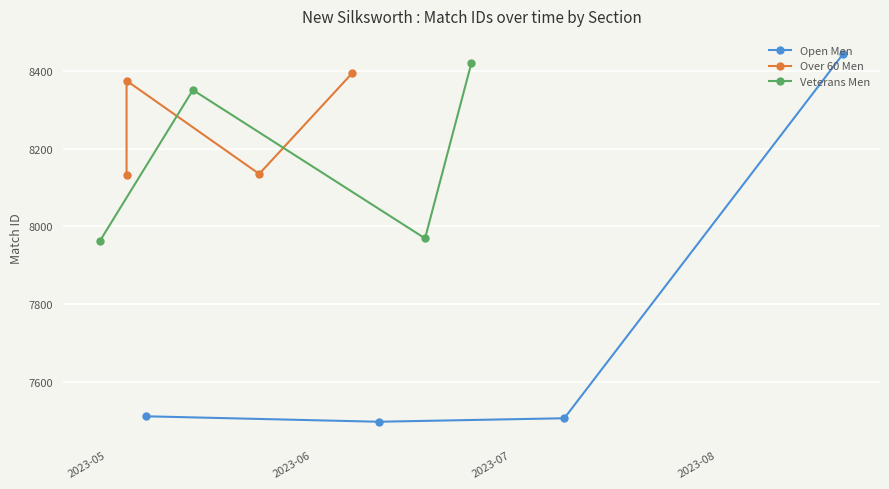

What is the value of the Open Men point at the 4th from the left?

8443